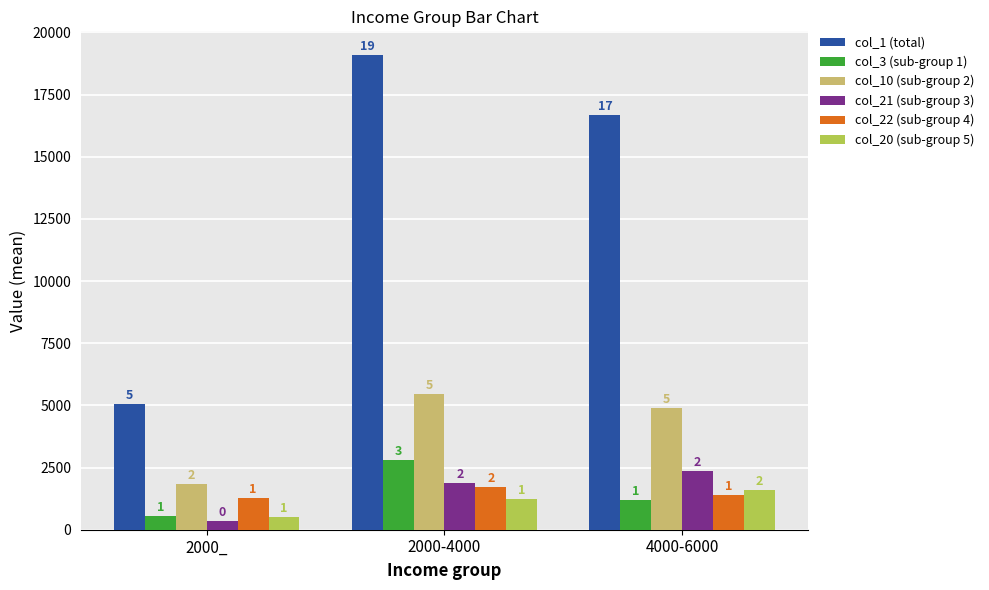

What are all the series names shown in the legend?

col_1 (total), col_3 (sub-group 1), col_10 (sub-group 2), col_21 (sub-group 3), col_22 (sub-group 4), col_20 (sub-group 5)